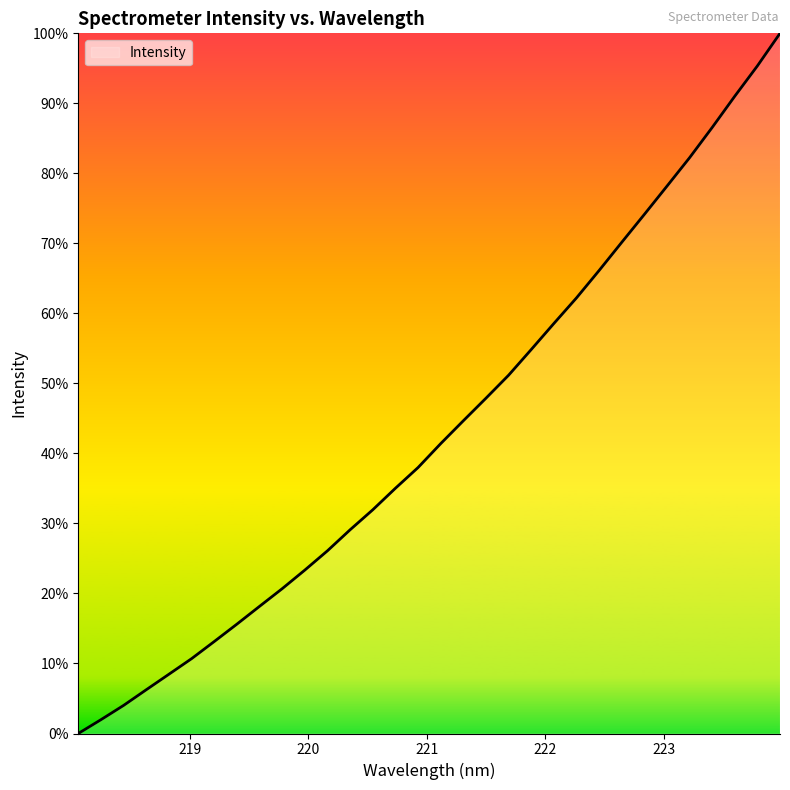

Is this an area chart (filled region under the line)?

Yes